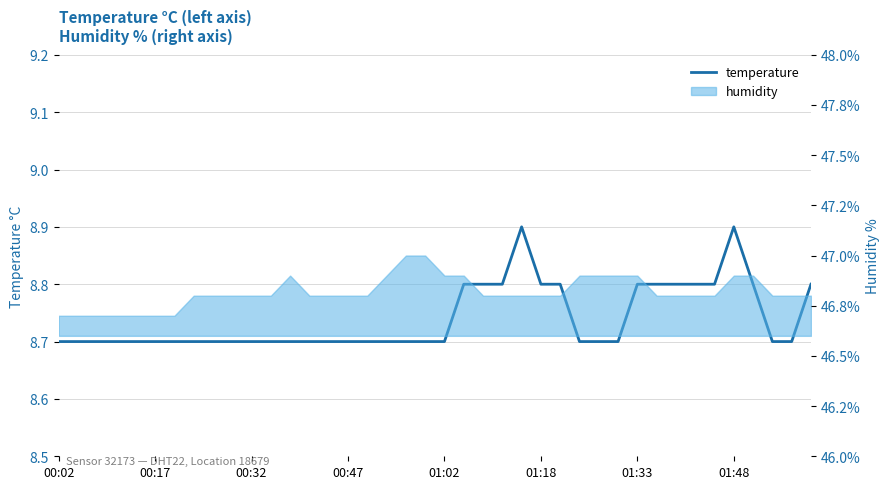

The value at 29 is 12.5. True or false?

False